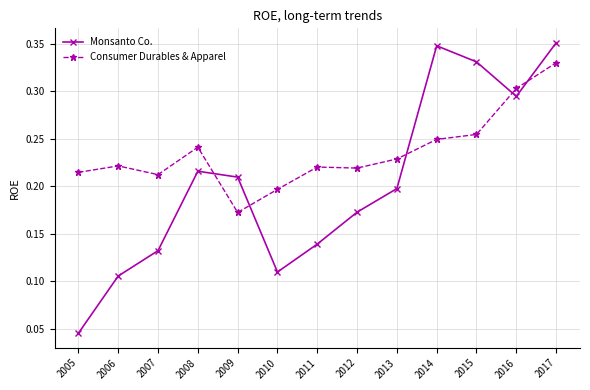

Between 2006 and 2013, which series saw the biggest shift?

Monsanto Co.